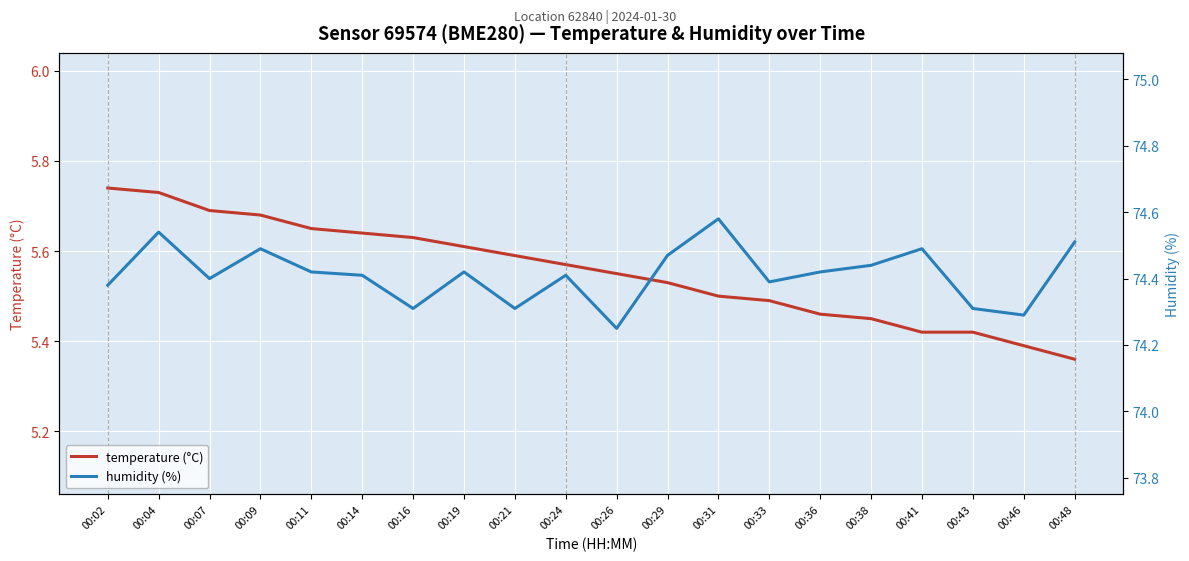

True or false: humidity (%) and temperature (°C) cross at least once.

False